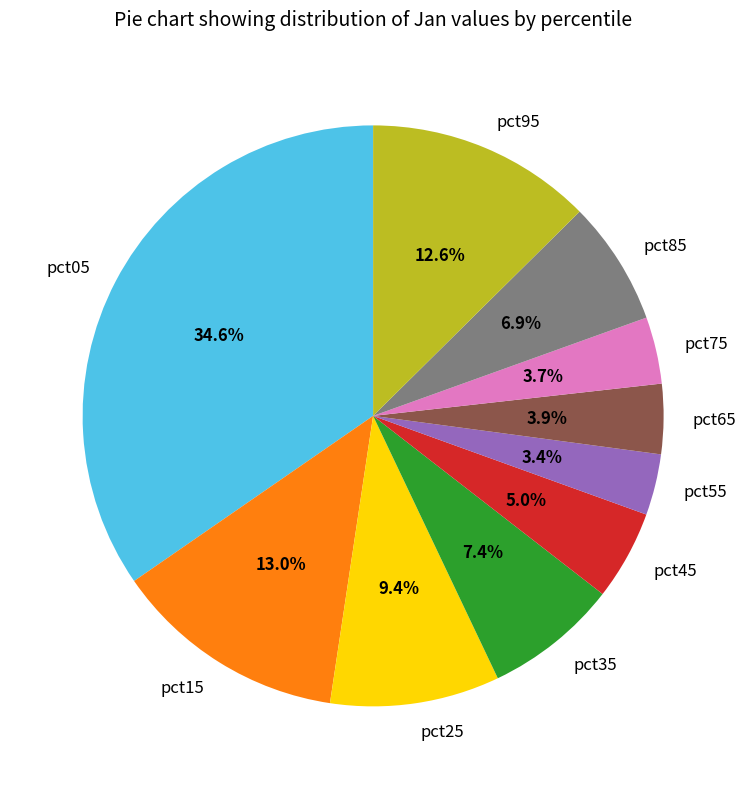

What portion of the pie excludes pct25?

90.6%